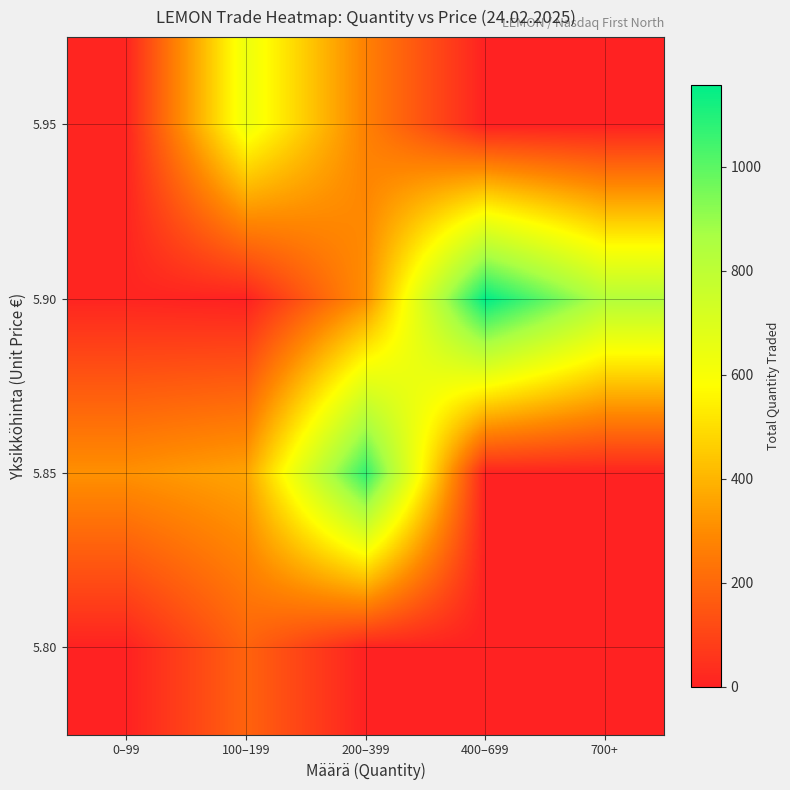

What is the difference between the highest and lowest values at 400–699?

1157